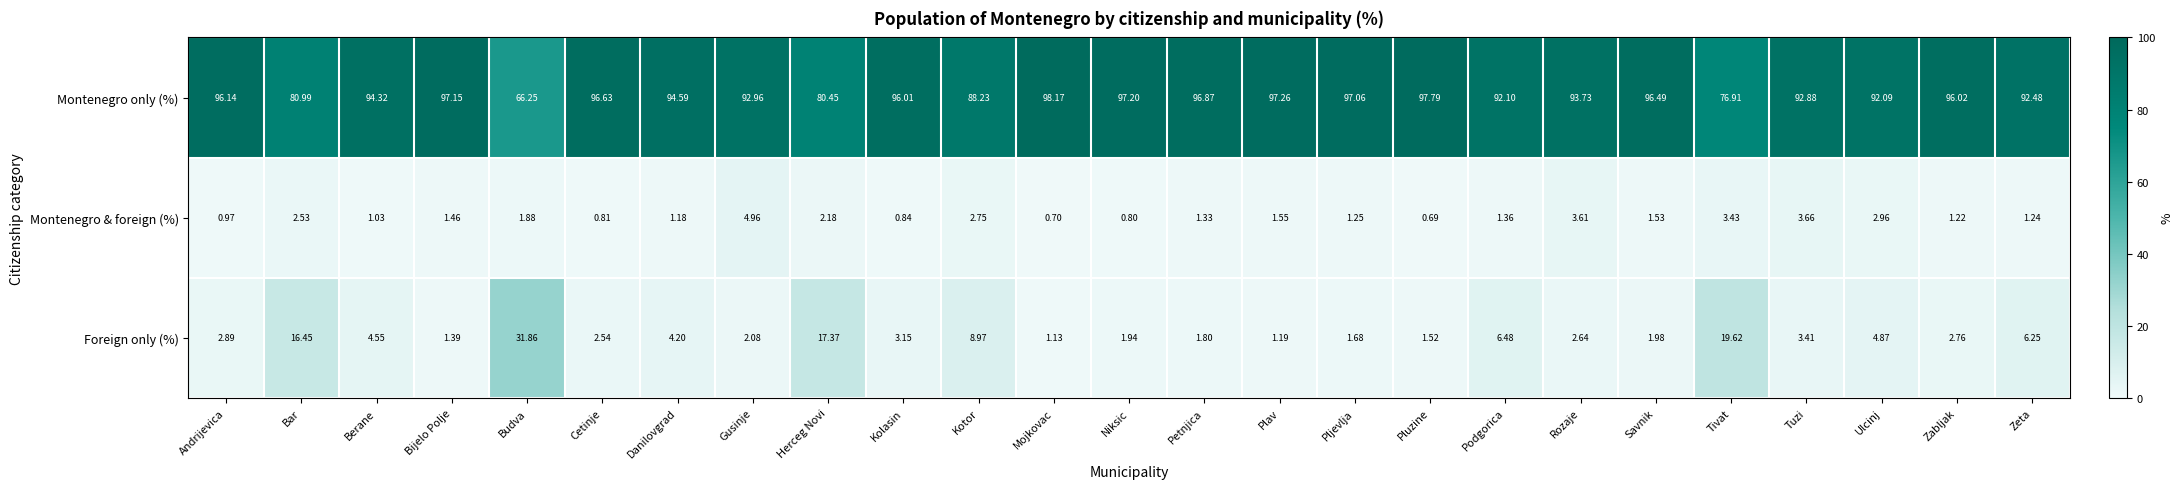

Rank the series by their maximum value, from lowest to highest.

Montenegro & foreign (%), Foreign only (%), Montenegro only (%)